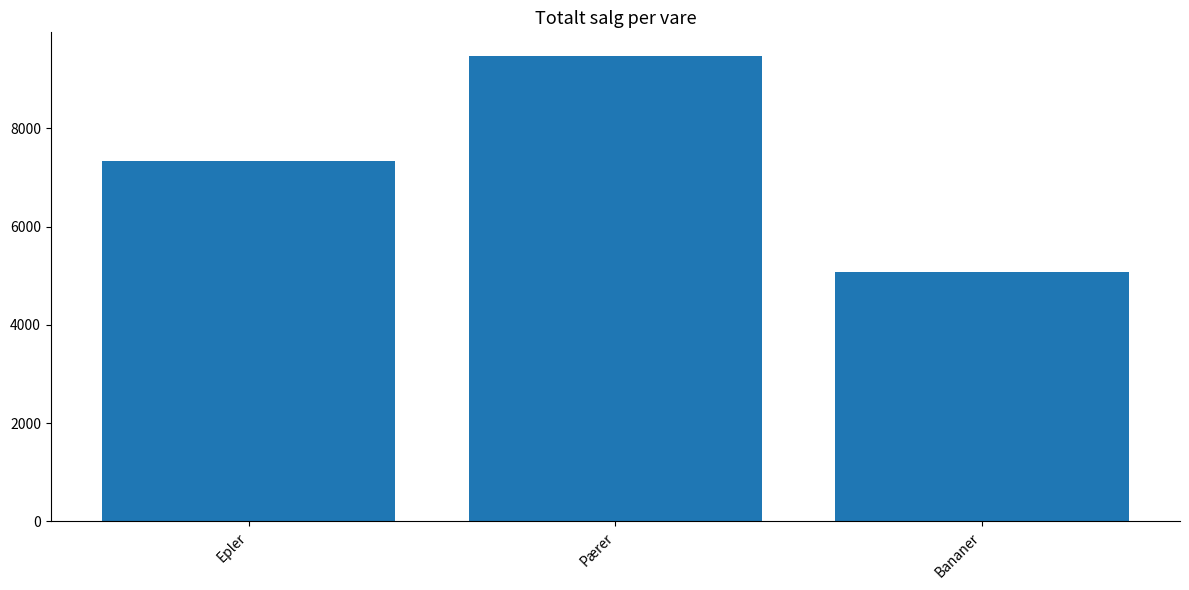

What is the average value?

7297